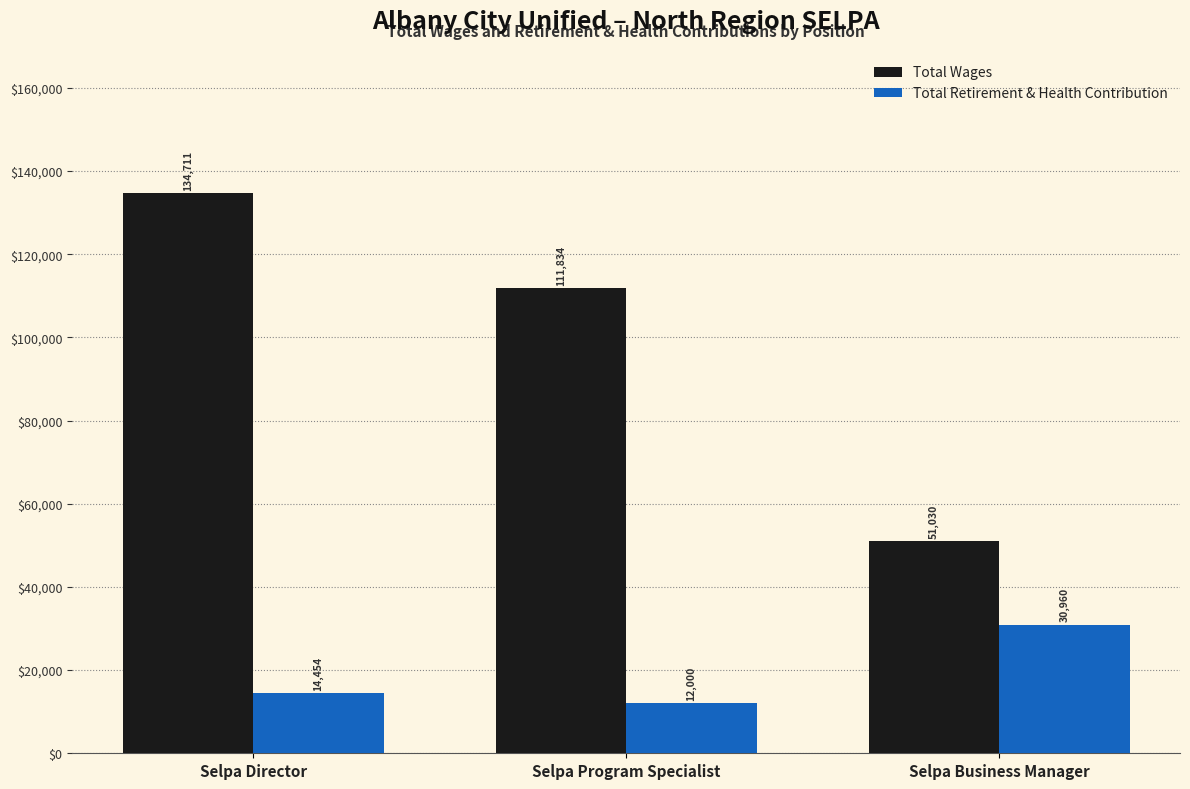

What is the value of the Total Retirement & Health Contribution bar at the 1st from the left?

14454